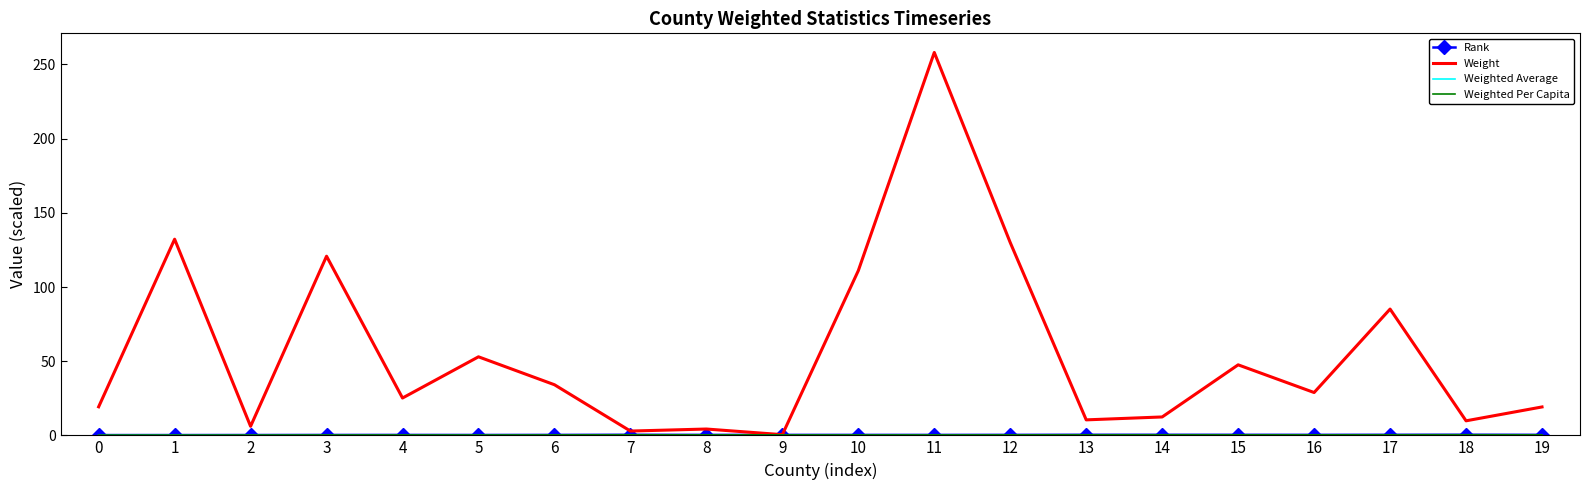

What is the difference between the highest and lowest values at 18?

9.8